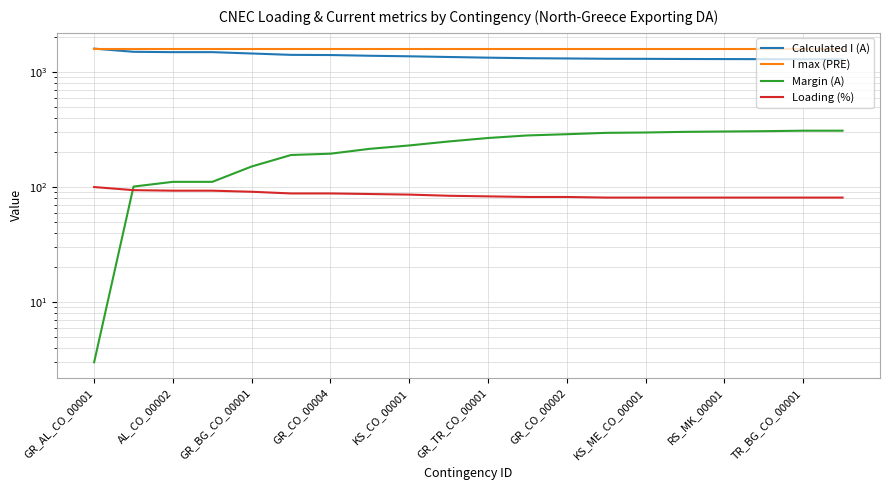

Is it true that I max (PRE) equals 2594 at KS_ME_CO_00001?

False